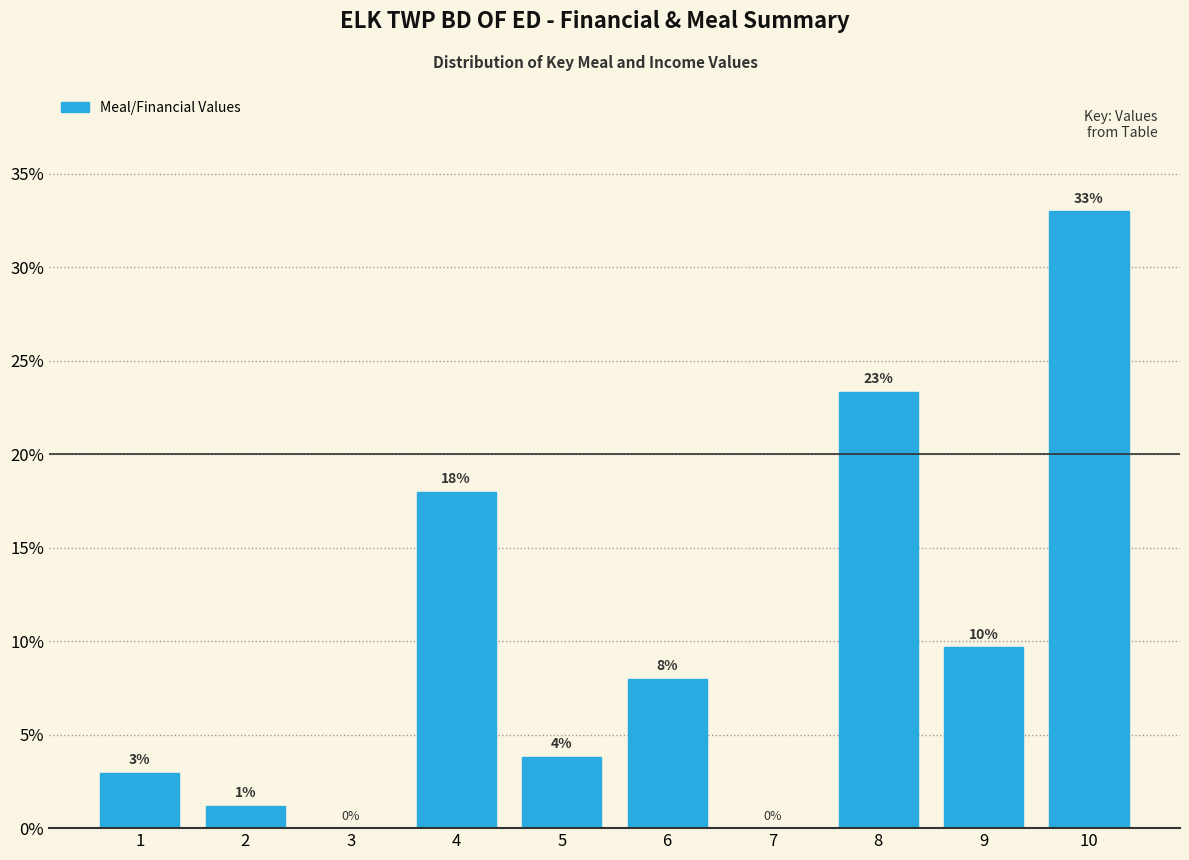

The chart shows a value of 9.7 at 9. True or false?

True